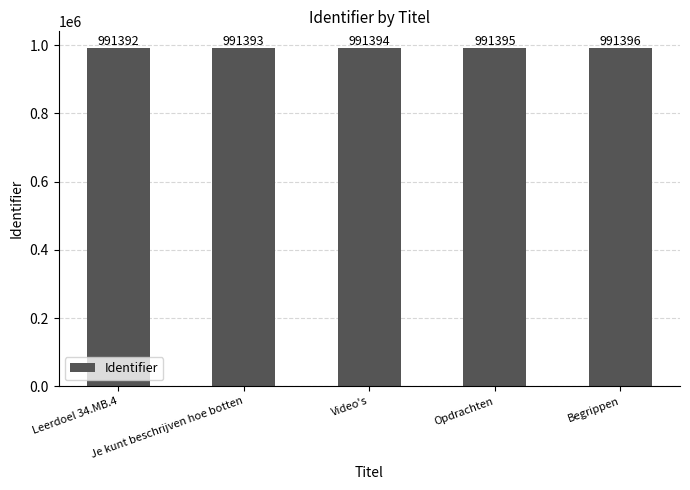

Reading left to right, transcribe all the data shown in this chart.

991392	991393	991394	991395	991396